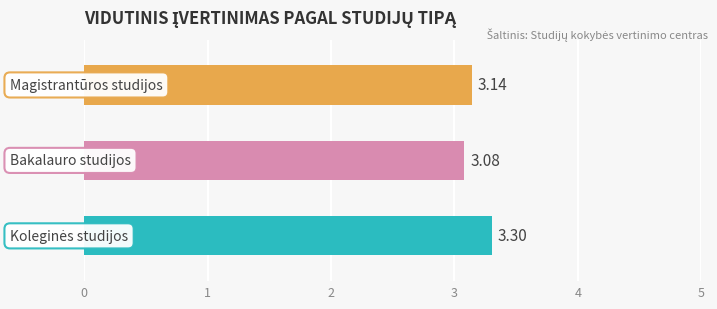

Does the chart contain stacked bars?

No